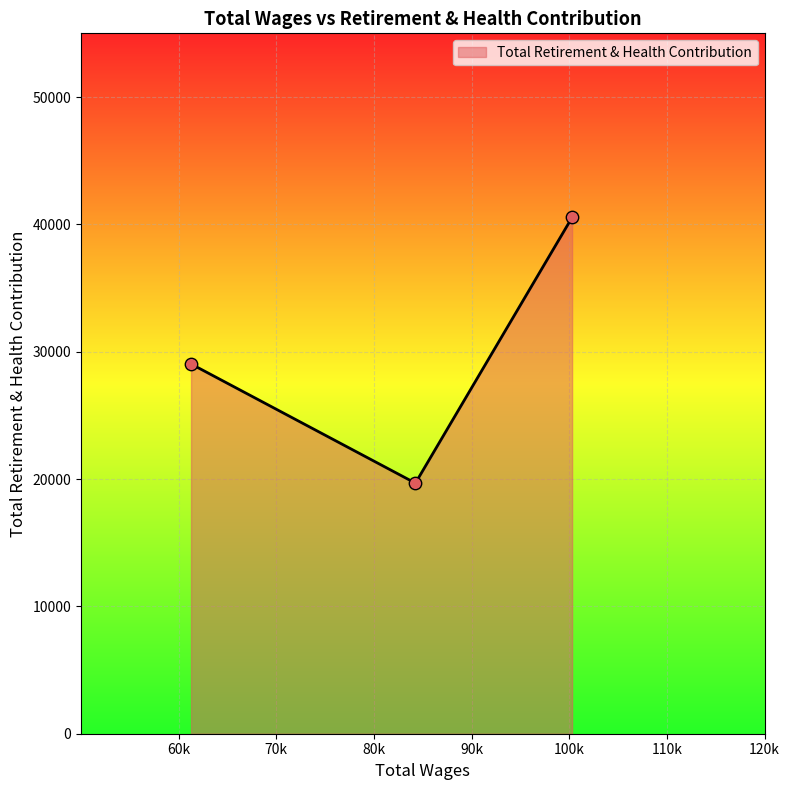

What is the difference between the second highest and minimum values?

9358